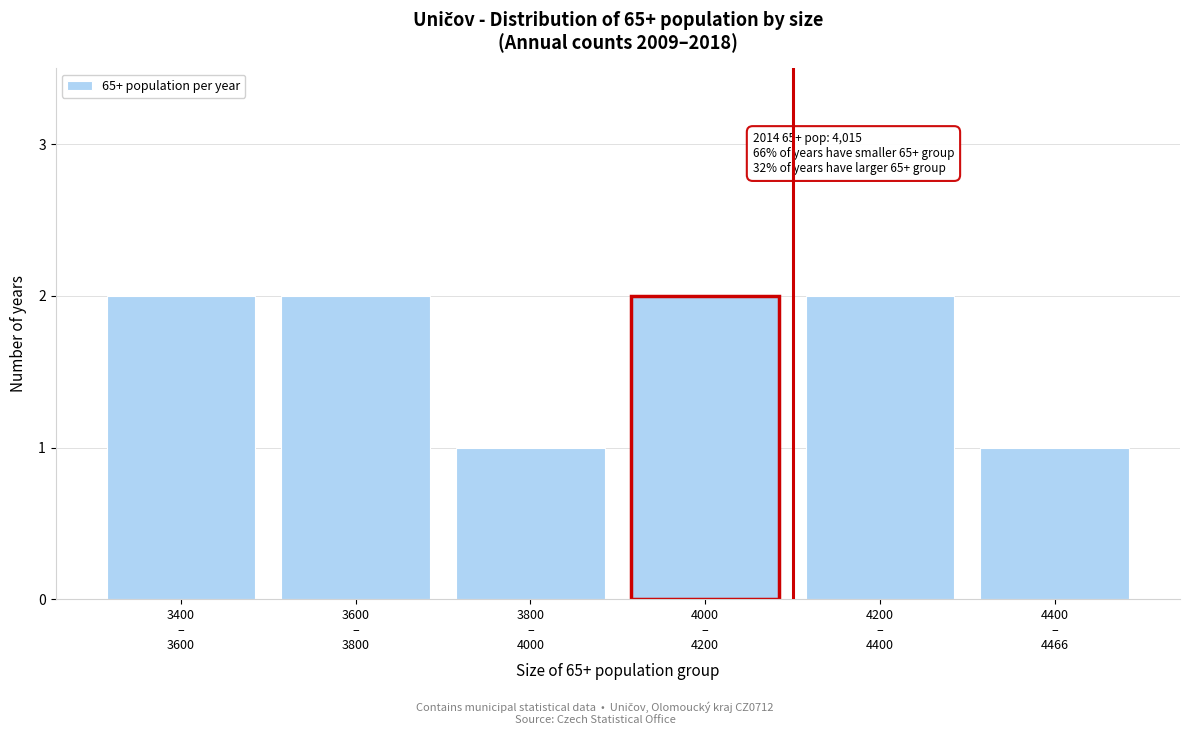

Reading left to right, list all the values displayed in this chart.

2	2	1	2	2	1